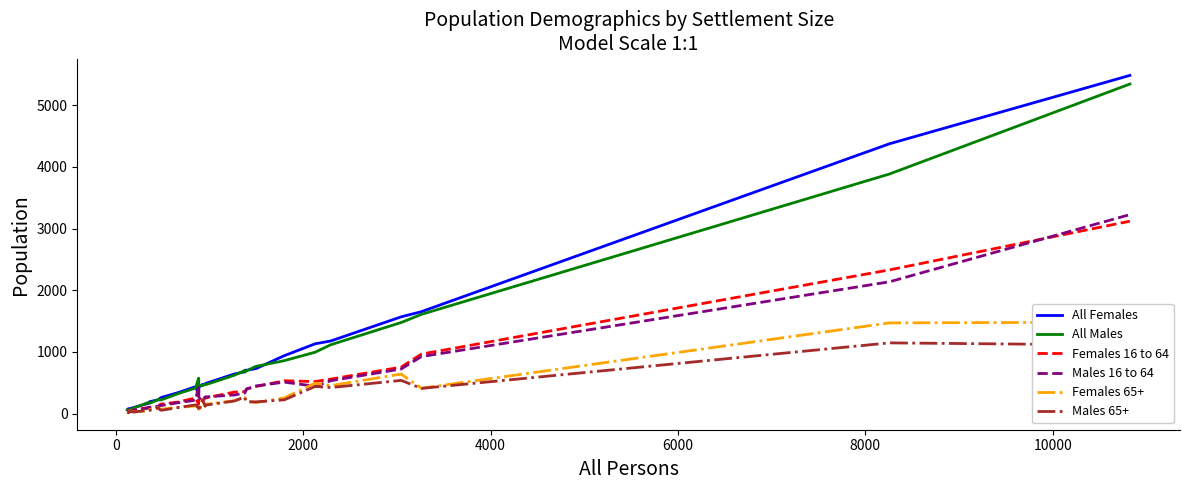

Where do Males 16 to 64 and Females 65+ first cross each other?

0 and 2000